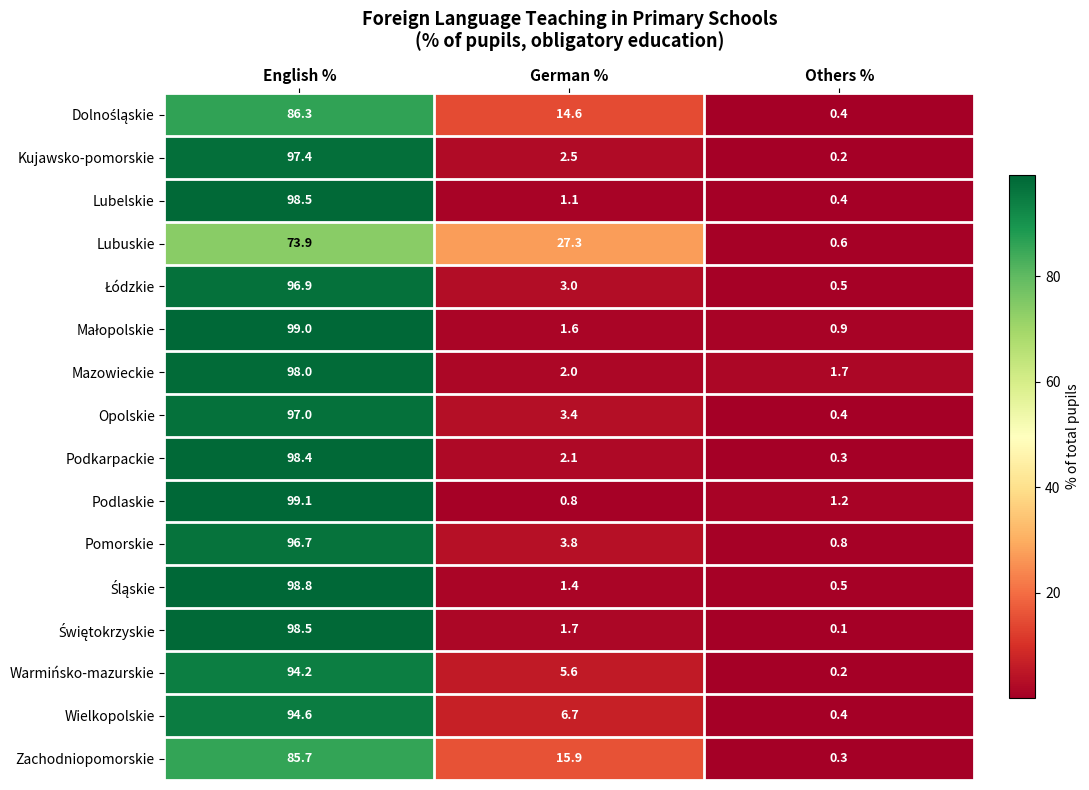

Which series has the largest total across all categories?

Zachodniopomorskie